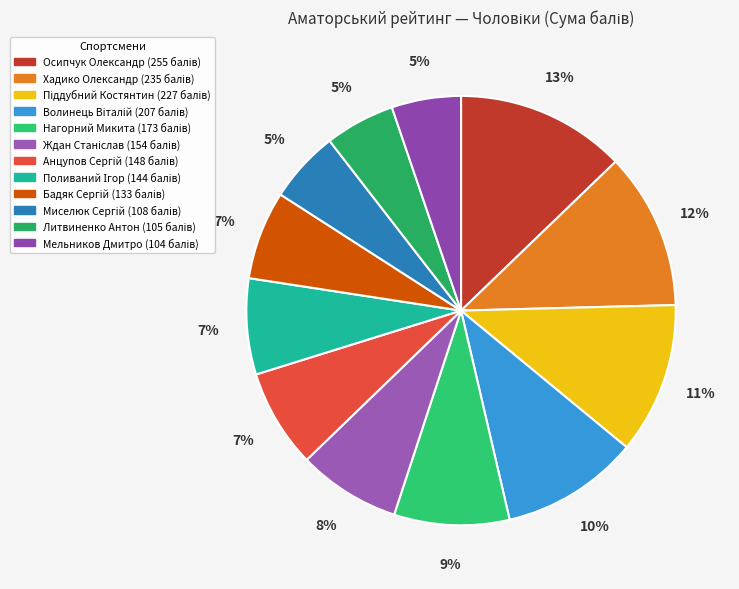

What percentage is NOT represented by Литвиненко Антон?

94.7%